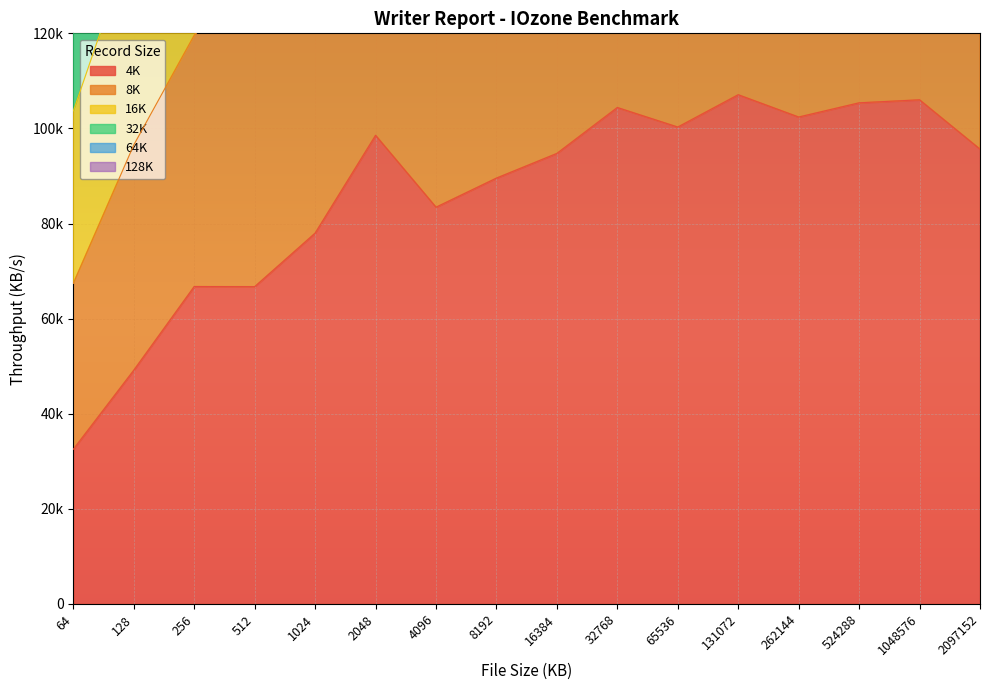

Which series has the largest total across all categories?

8K